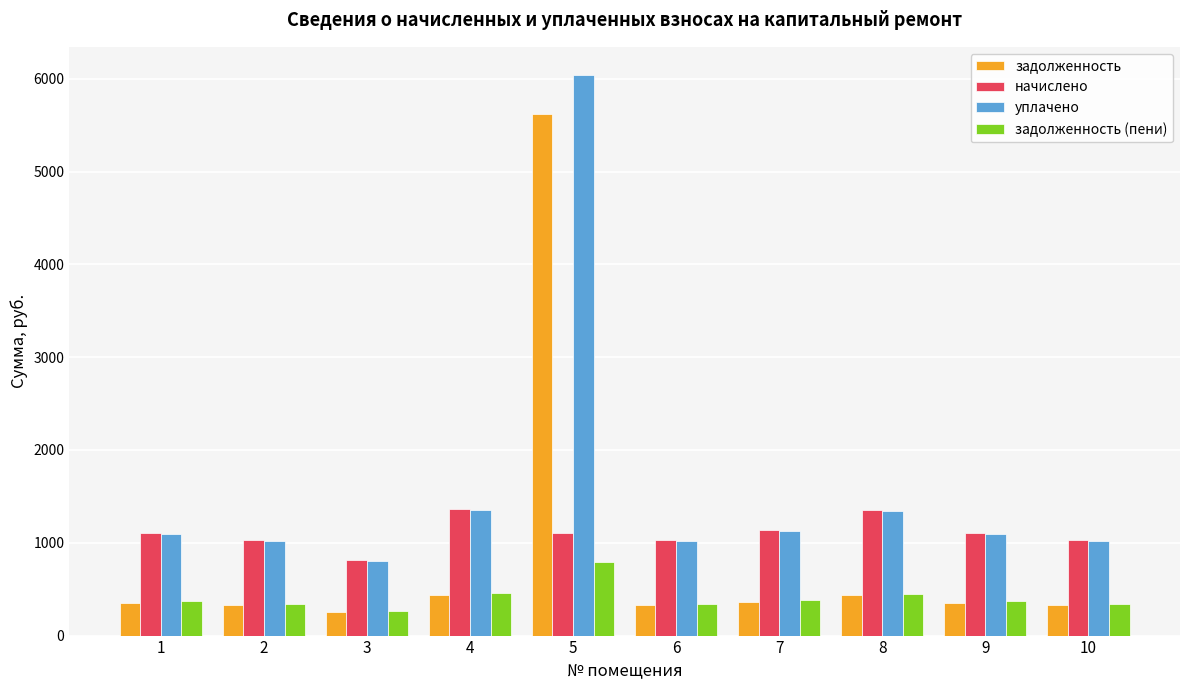

What is the minimum value for начислено?

810.0